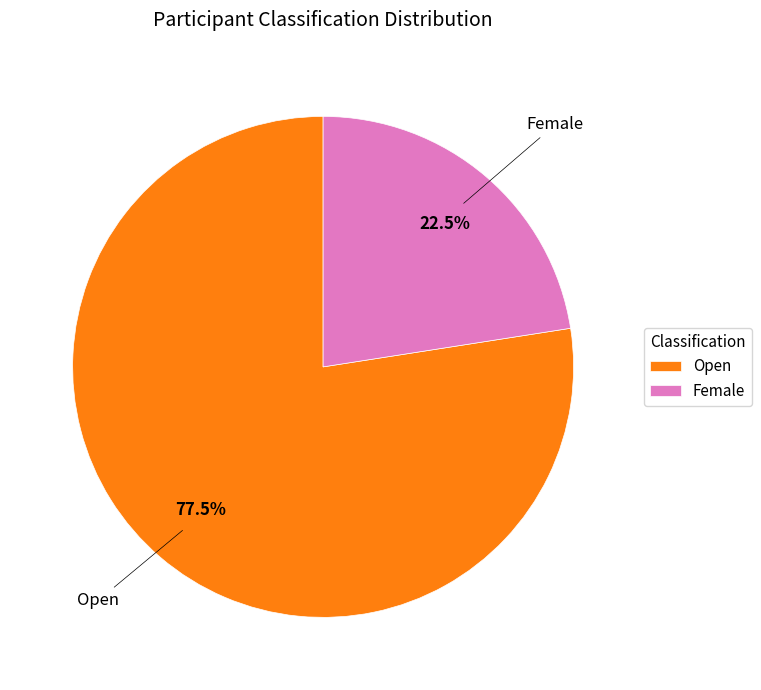

Is there a majority slice in this chart?

Yes